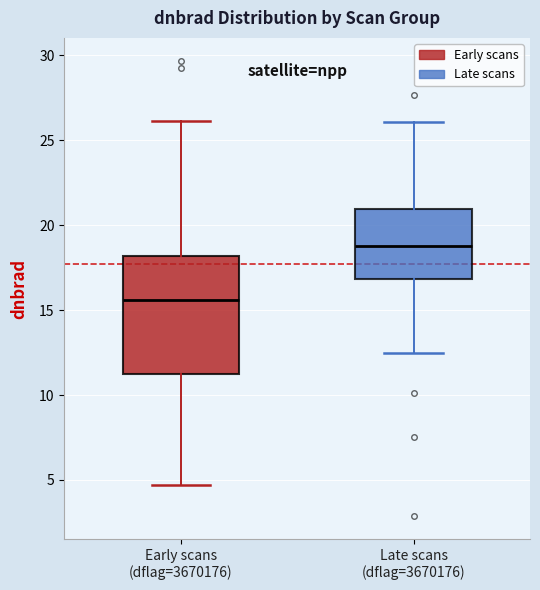

Which box is the tallest, from its lower edge to its upper edge?

Early scans (dflag=3670176)